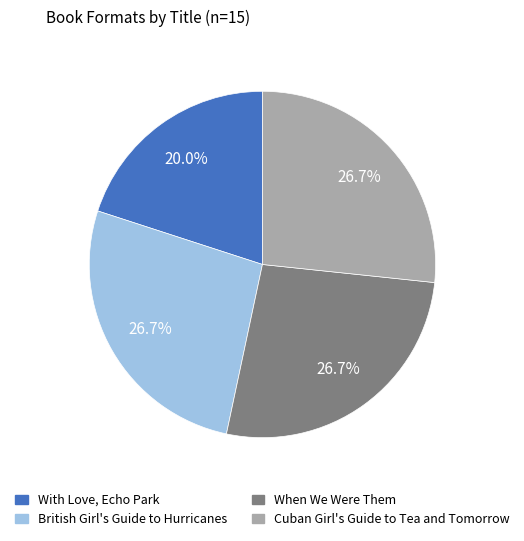

To the nearest percent, what is the difference between the largest and smallest slice percentages?

7%